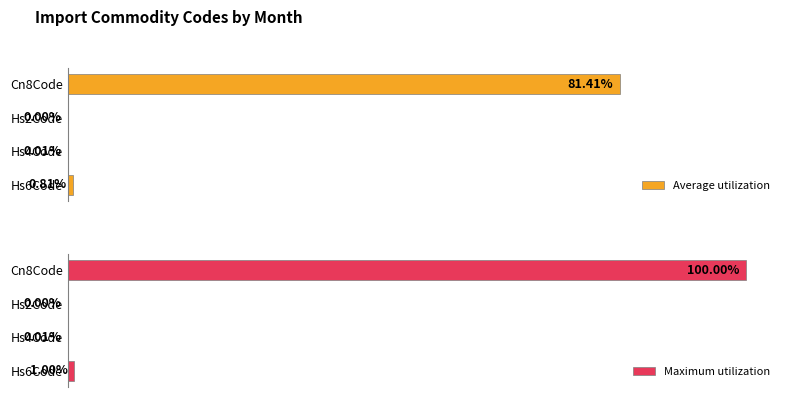

Reading left to right, transcribe all the data shown in this chart.

Average utilization: 0.8	0.0	0.0	81.4
Maximum utilization: 1.0	0.0	0.0	100.0